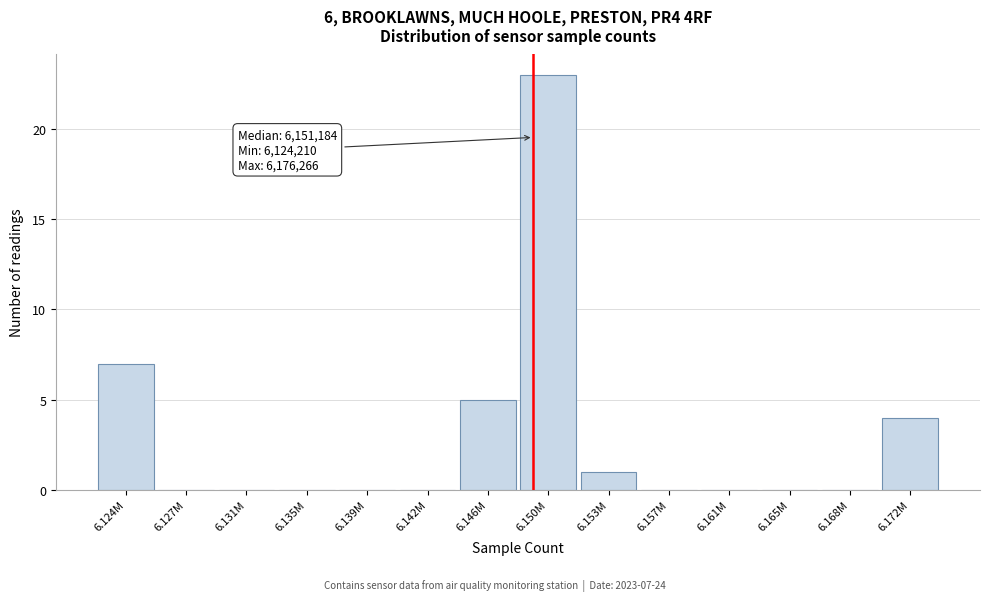

Reading left to right, transcribe all the data shown in this chart.

6.124M=7	6.127M=0	6.131M=0	6.135M=0	6.139M=0	6.142M=0	6.146M=5	6.150M=23	6.153M=1	6.157M=0	6.161M=0	6.165M=0	6.168M=0	6.172M=4